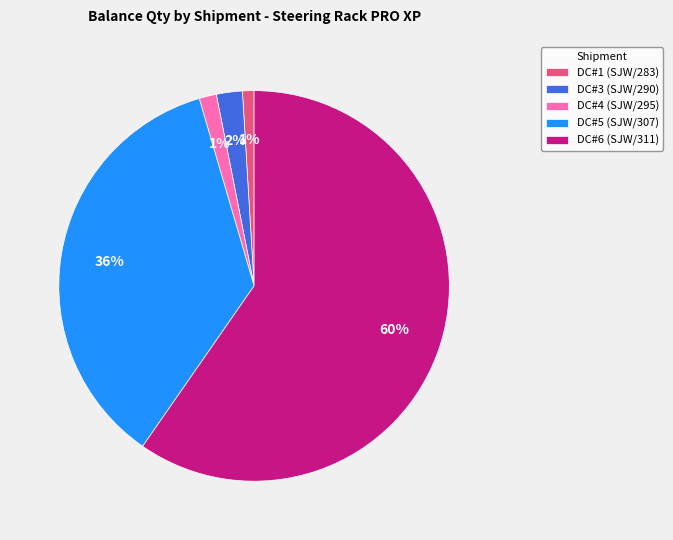

Which has a higher value, DC#1 (SJW/283) or DC#5 (SJW/307)?

DC#5 (SJW/307)